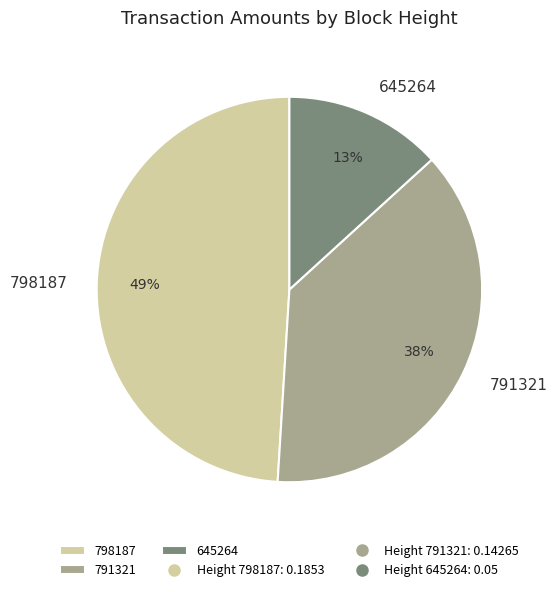

To the nearest percent, what portion does 798187 represent?

49%